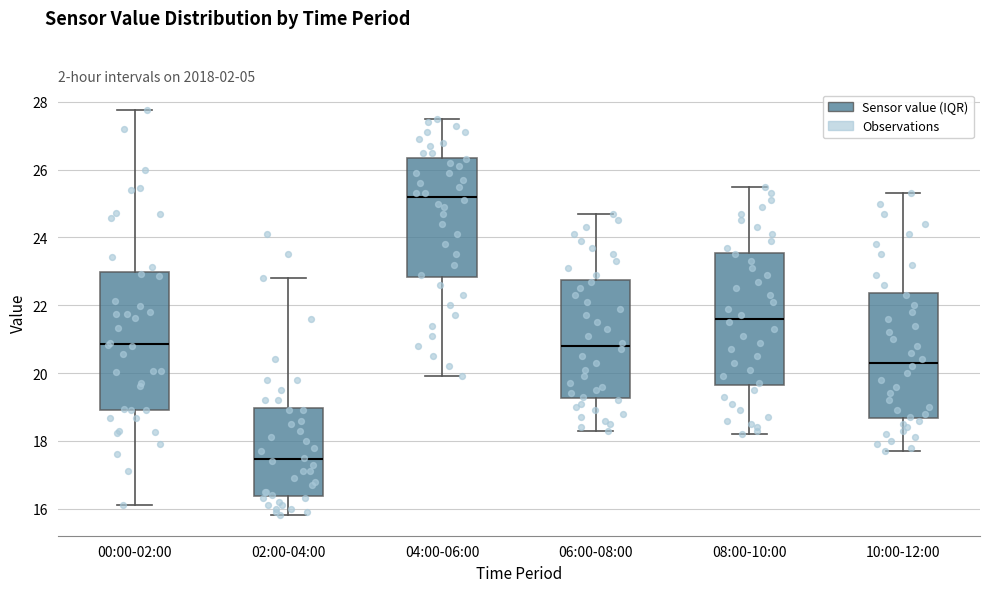

Reading left to right, transcribe this box plot: for each box, give where its median line is, the range the box spans, and where its two whiskers end, as read against the y-axis. The values are not printed on the chart, so give them approximately, as read against the axis.

00:00-02:00: median 20.8, box 19.0 to 23.0, whiskers 16.2 to 27.8
02:00-04:00: median 17.4, box 16.4 to 19.0, whiskers 15.8 to 22.8
04:00-06:00: median 25.2, box 22.8 to 26.4, whiskers 20.0 to 27.6
06:00-08:00: median 20.8, box 19.2 to 22.8, whiskers 18.4 to 24.8
08:00-10:00: median 21.6, box 19.6 to 23.6, whiskers 18.2 to 25.6
10:00-12:00: median 20.4, box 18.6 to 22.4, whiskers 17.8 to 25.4